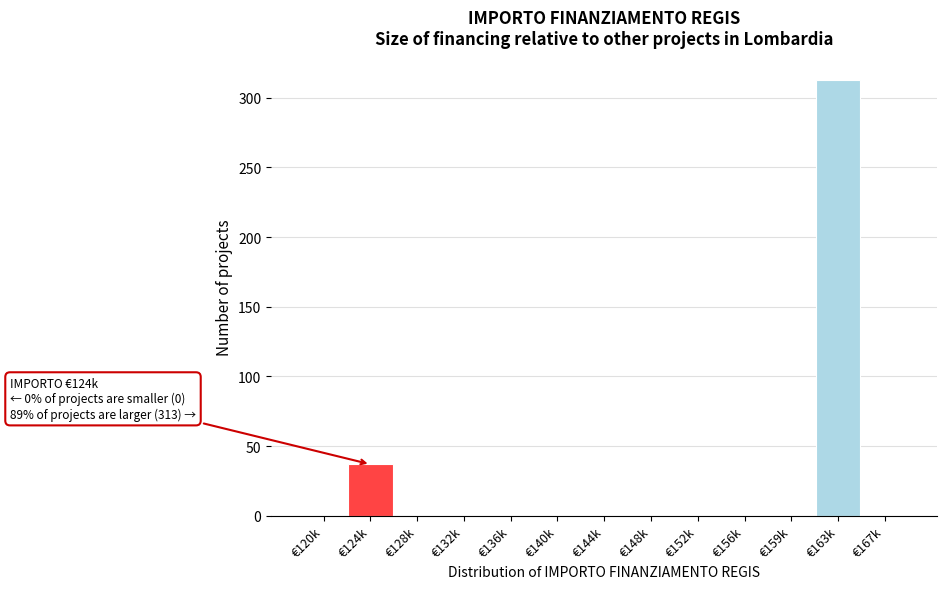

Reading right to left, what are all the values shown in this chart?

€167k=0	€163k=313	€159k=0	€156k=0	€152k=0	€148k=0	€144k=0	€140k=0	€136k=0	€132k=0	€128k=0	€124k=37	€120k=0